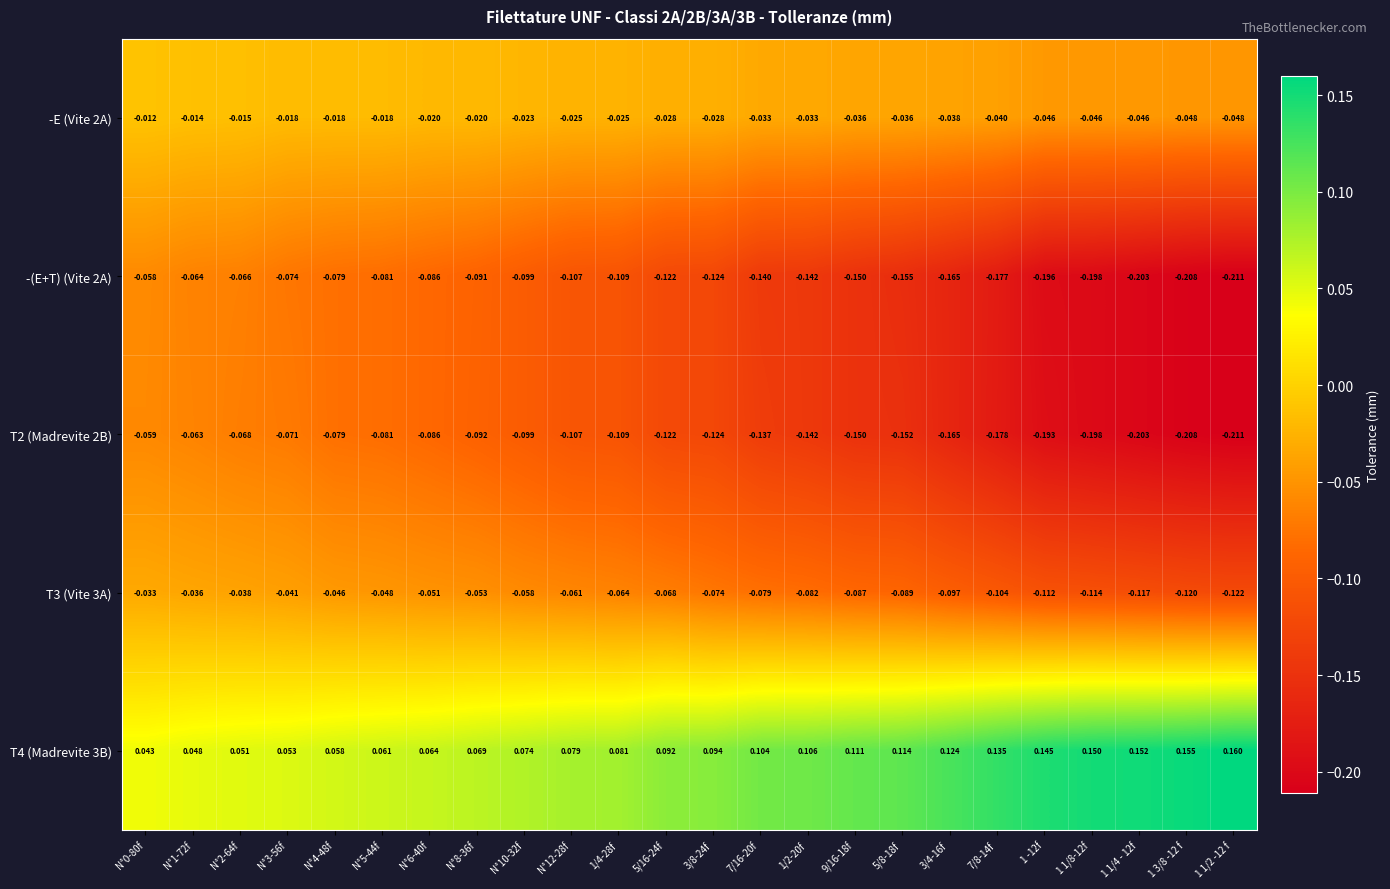

Is the value of T2 (Madrevite 2B) at 1 1/2 -12 f greater than the value of T3 (Vite 3A) at N°12-28f?

No